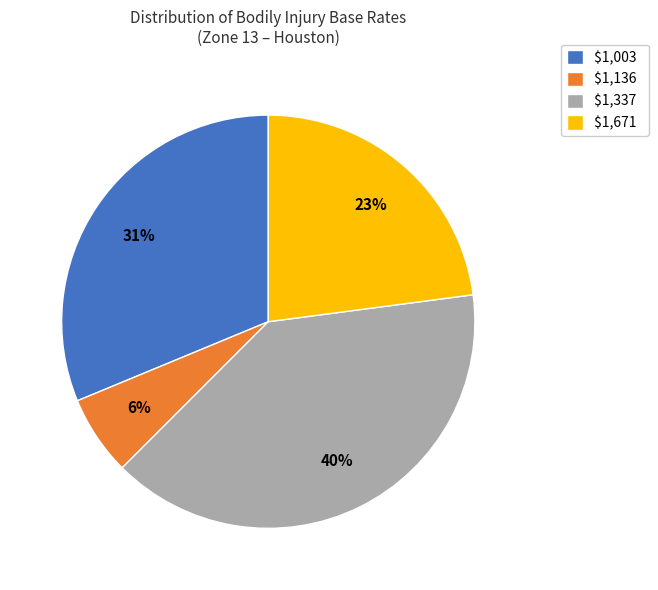

To the nearest percent, what is the average slice percentage?

25%